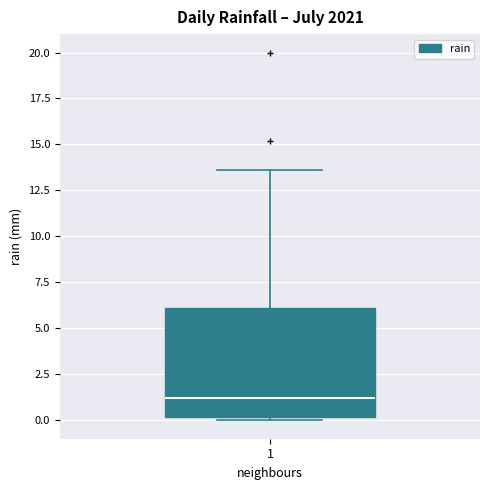

Read this box plot against the y-axis: the position of the median line, the range covered by the box, and the ends of both whiskers. The values are not printed on the chart, so give them approximately, as read against the axis.

median 1.0, box 0.0 to 6.0, whiskers 0.0 (just below the box's lower edge) to 13.5